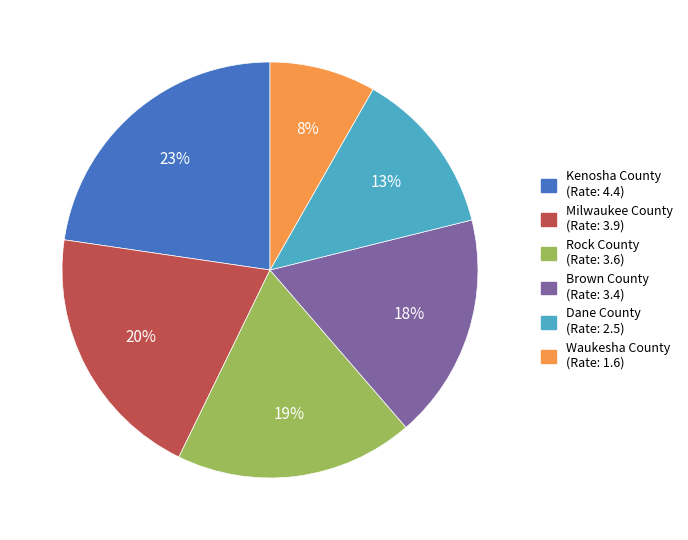

What is the ratio of the value at Kenosha County (Rate: 4.4) to the value at Milwaukee County (Rate: 3.9)?

1.1